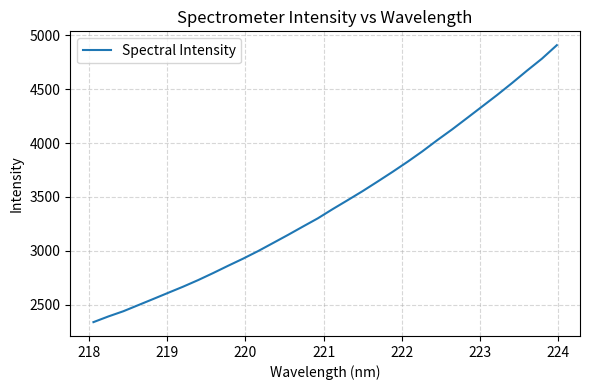

What is the minimum value shown in the chart?

2336.7